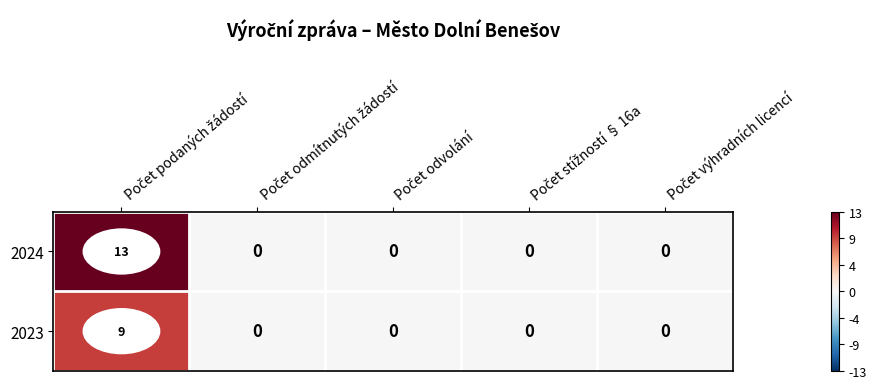

Which series has the widest spread of values?

2024